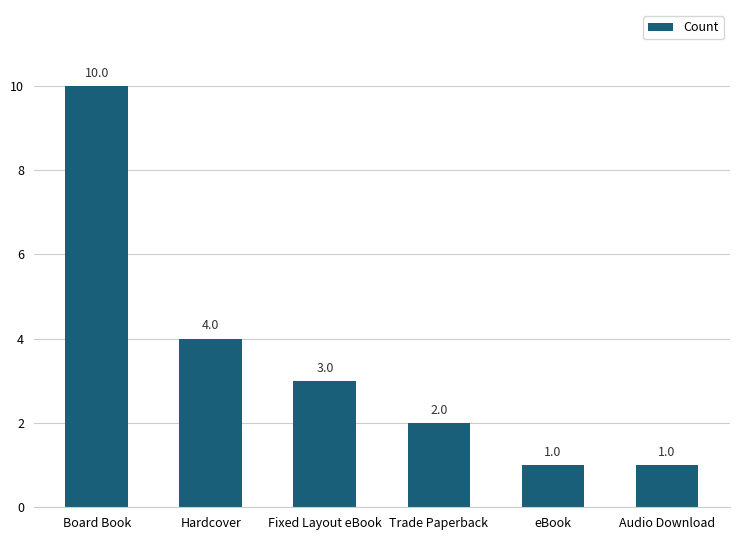

What is the difference between the maximum and minimum values?

9